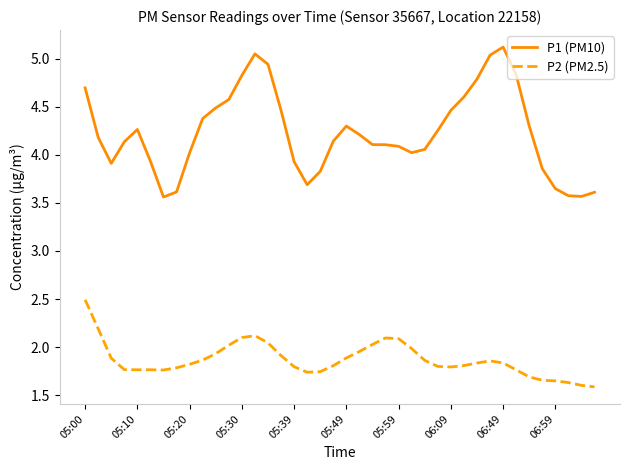

Rank the series by their average value, from highest to lowest.

P1 (PM10), P2 (PM2.5)